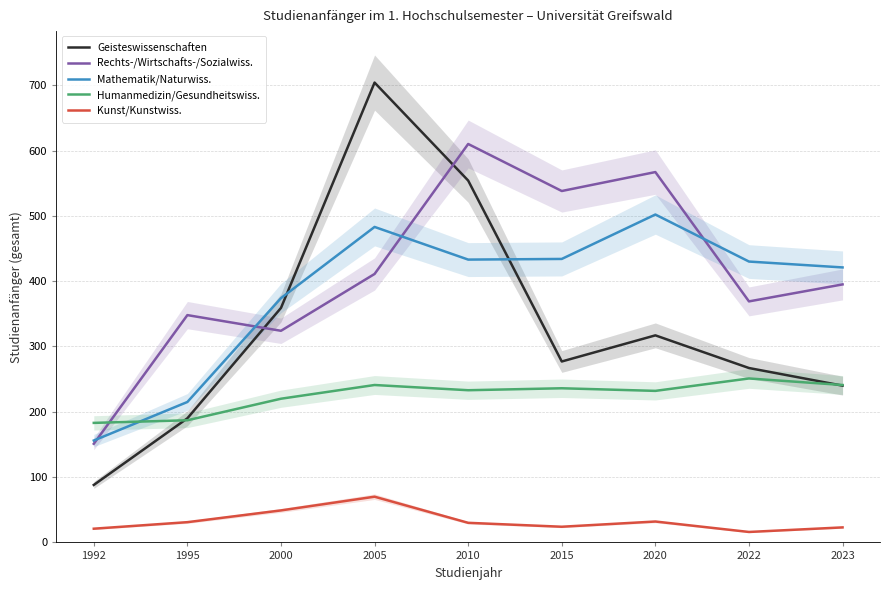

How many lines are shown in the chart?

5